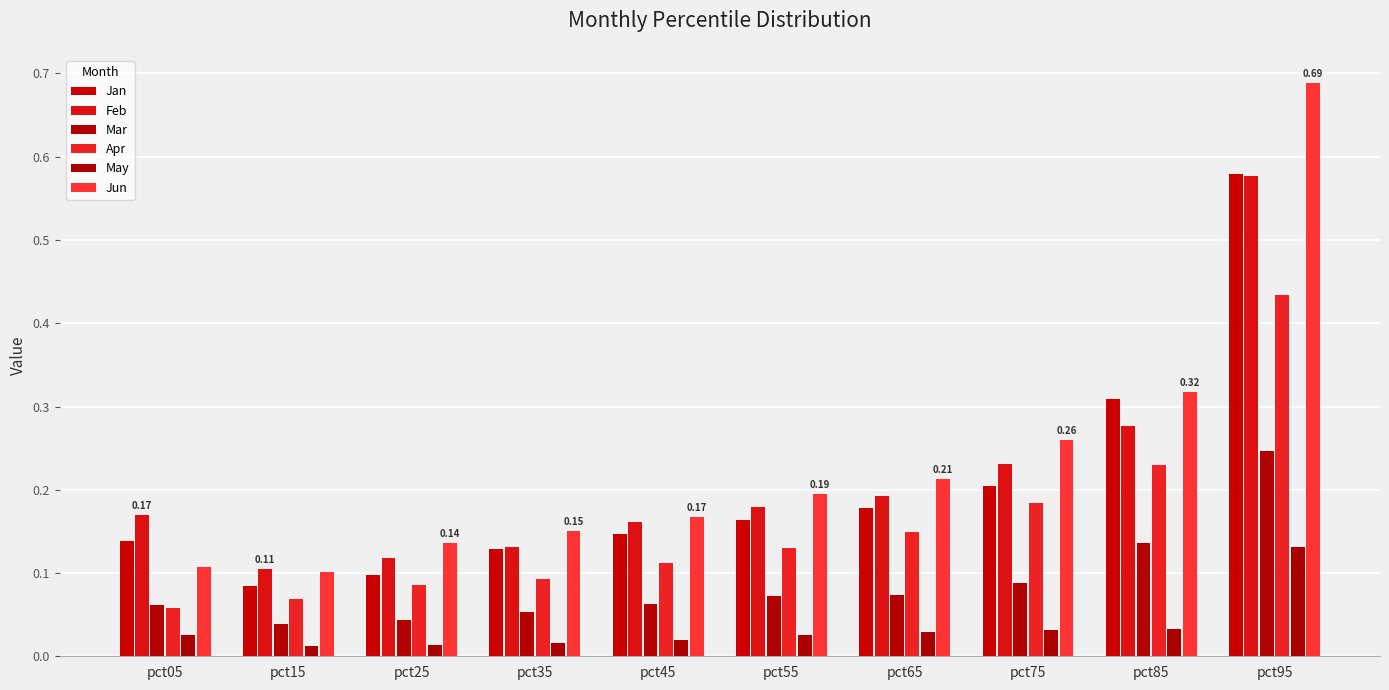

Which category has the lowest value in the Apr series?

pct05